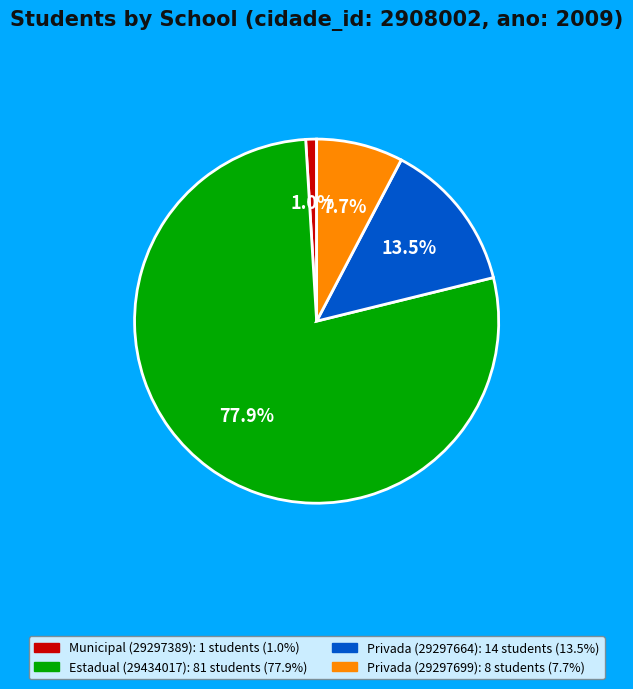

Which has a higher value, Privada (29297699) or Privada (29297664)?

Privada (29297664)